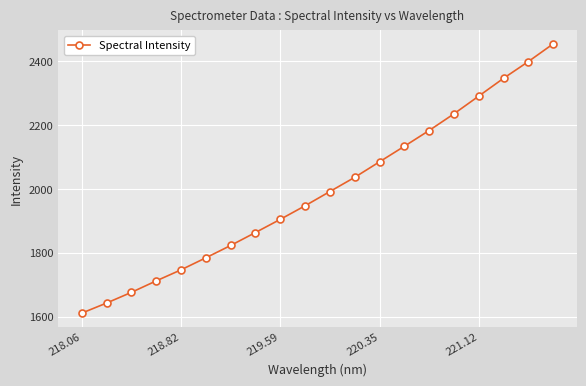

What is the maximum value shown in the chart?

2454.1